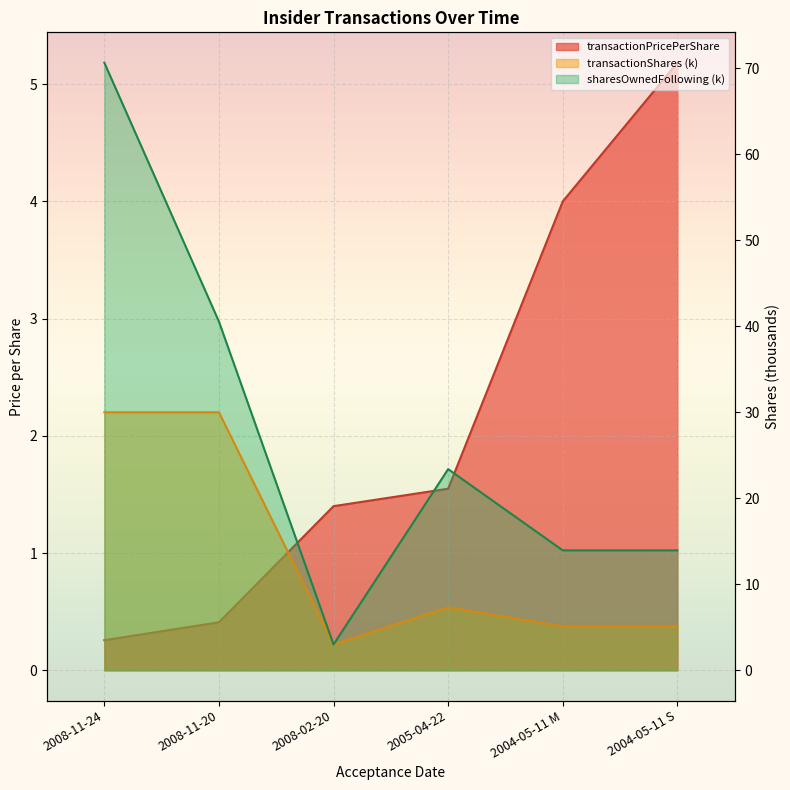

True or false: transactionShares and sharesOwnedFollowingTransaction intersect in this chart.

False